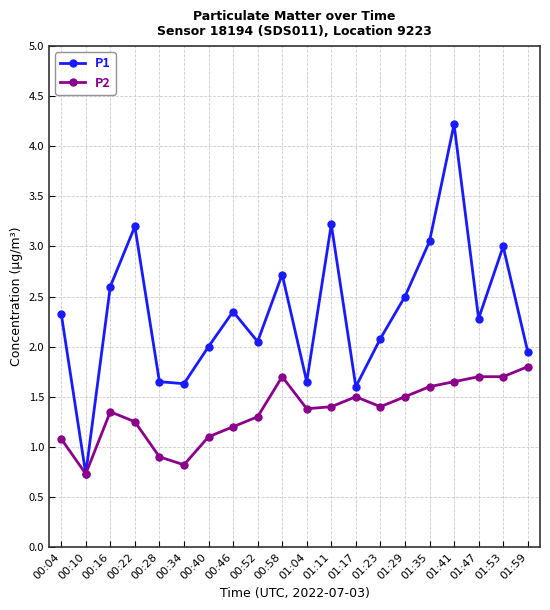

At which category is the sum across all series the highest?

01:41